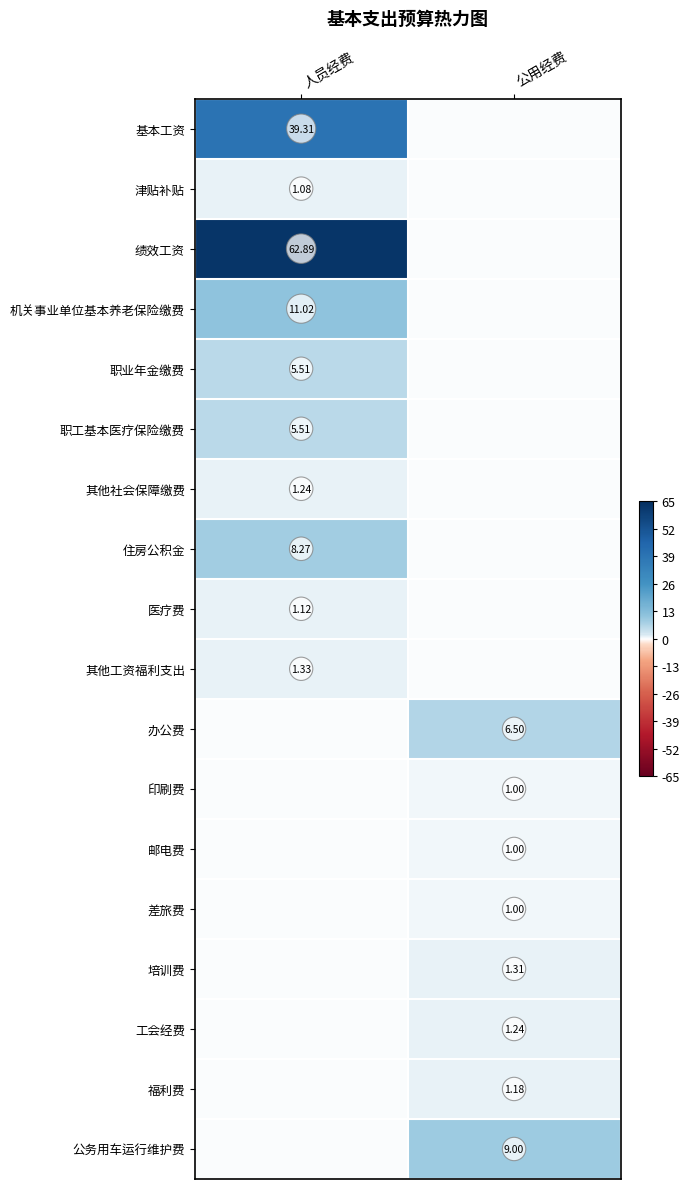

What is the maximum value shown in the chart?

62.9